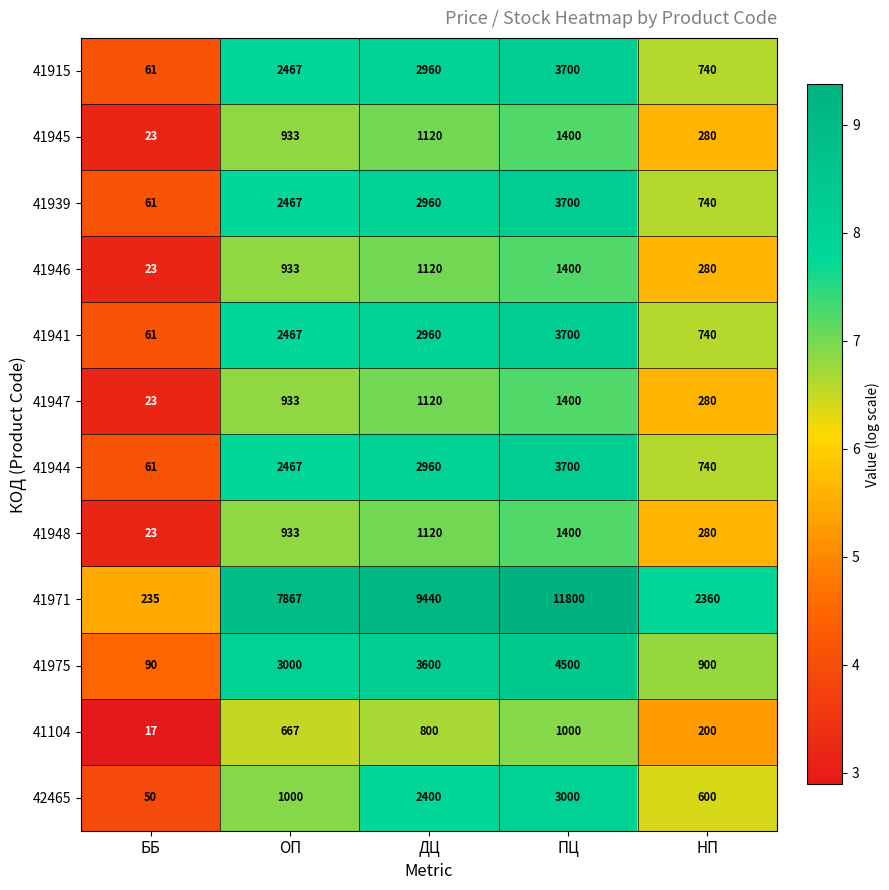

What is the difference between the 41971 values at НП and ДЦ?

7080